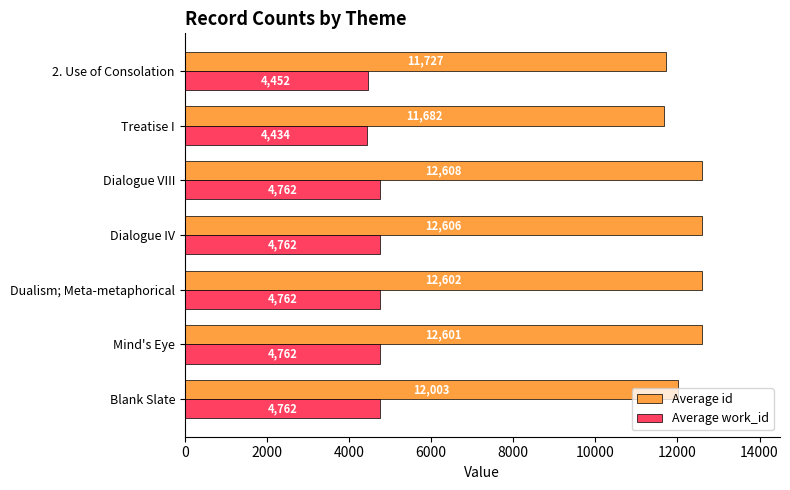

What is the difference between the maximum and minimum values in the Average work_id series?

328.0